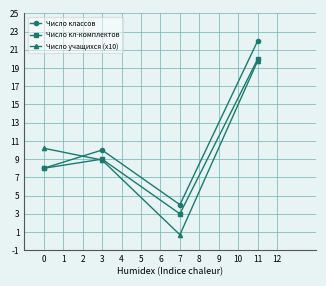

What is the highest value of the Число кл-комплектов series?

20.0